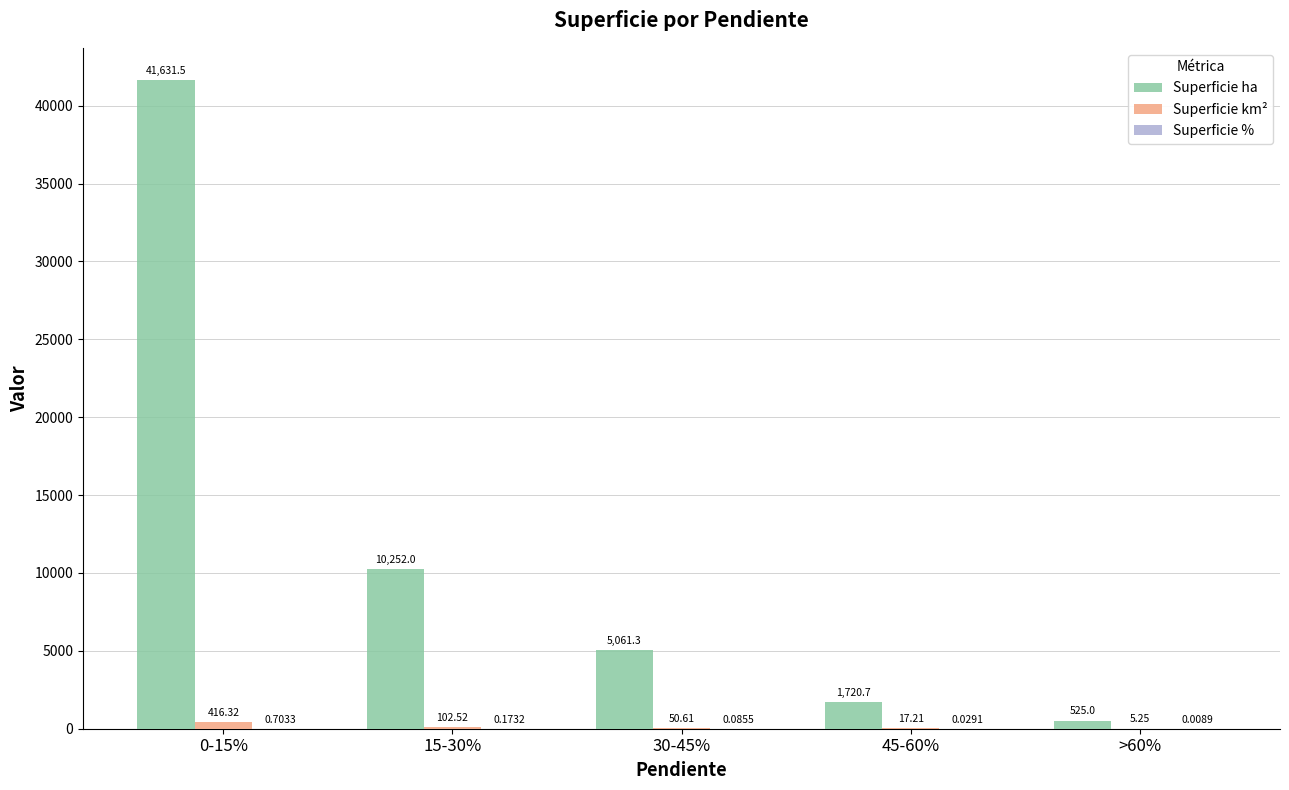

What is the sum of all Superficie ha values?

59190.5